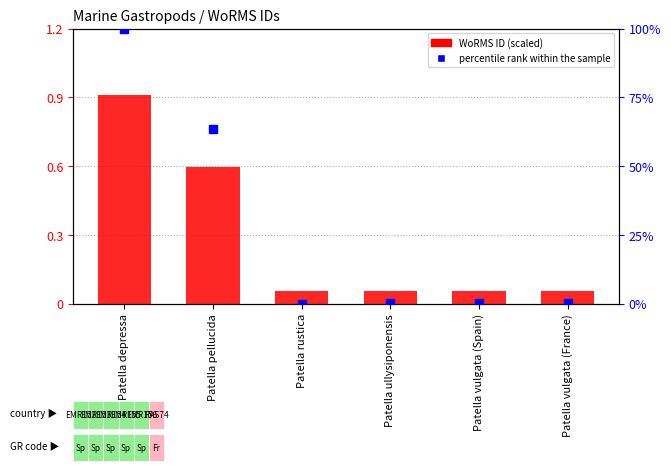

Which series reaches the minimum Y coordinate?

percentile rank within the sample